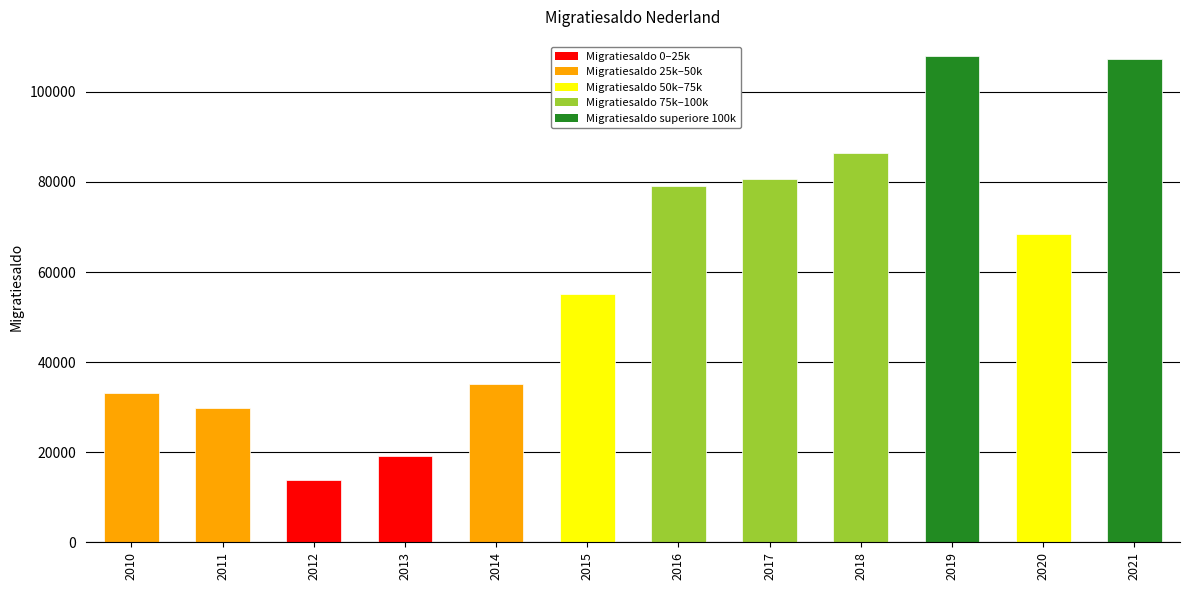

Which label corresponds to the smallest value in the chart?

2012